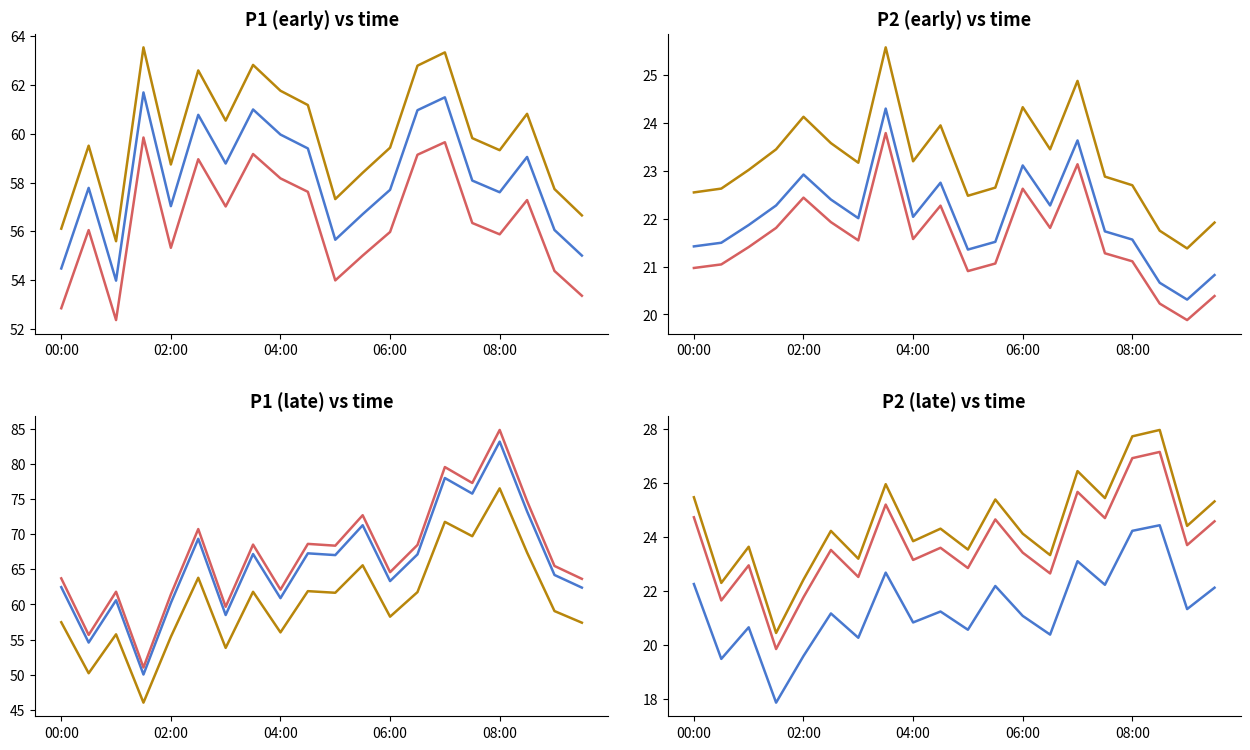

What is the label of the 6th point from the right?

07:00